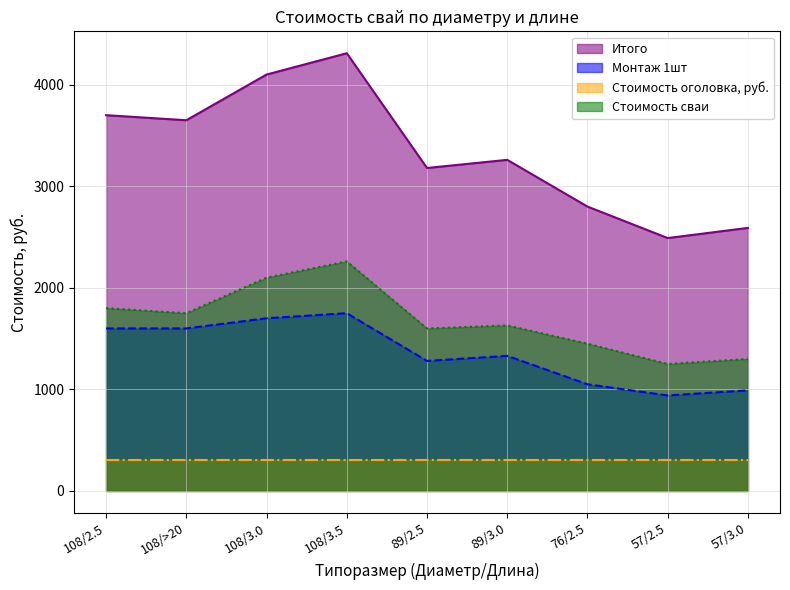

What is the value of the Монтаж 1шт point at the 3rd from the left?

1700